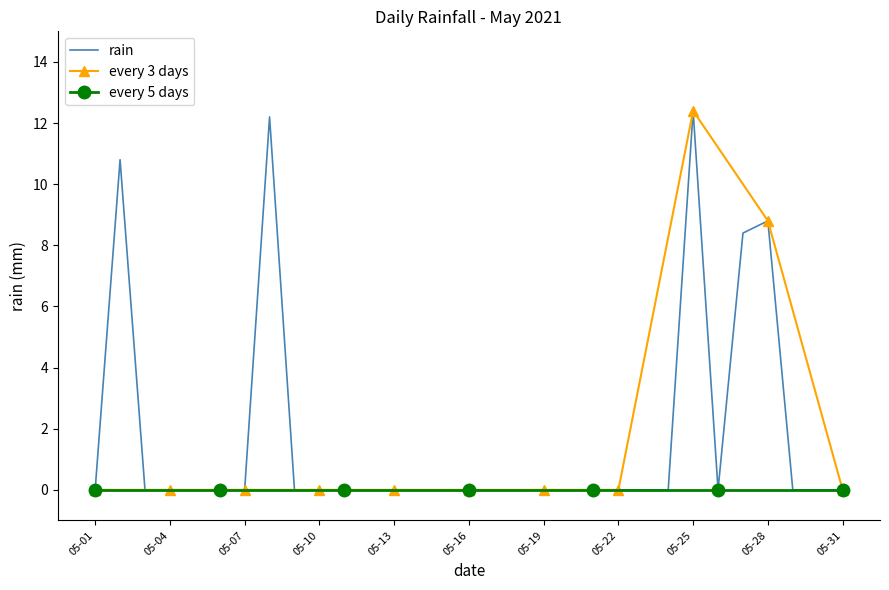

Is it true that rain equals 12.4 at 05-25?

True